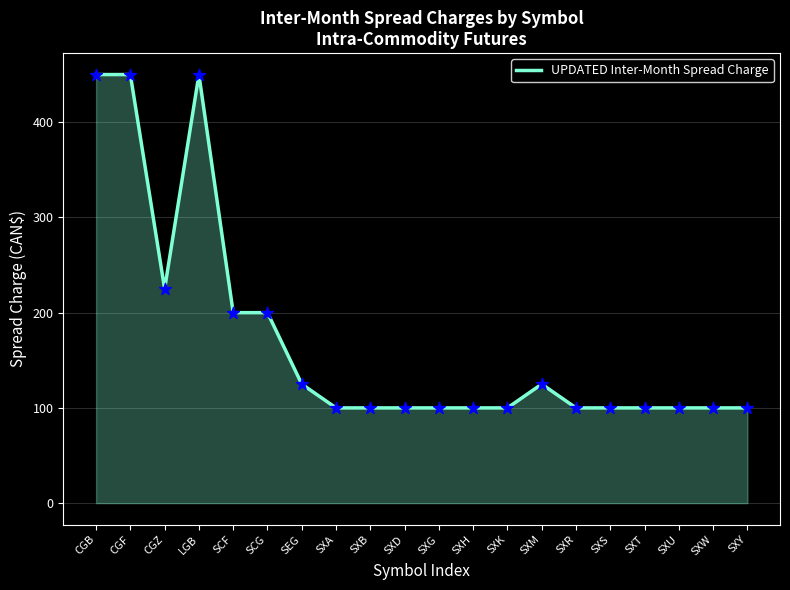

What is the ratio of the value at SXG to the value at SEG?

0.8